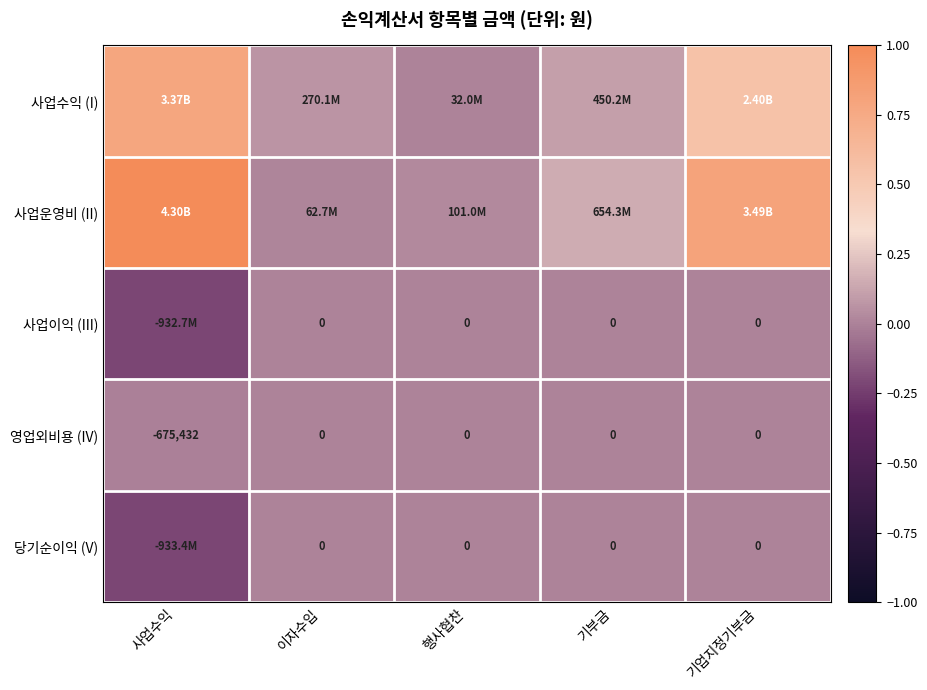

Which category has the highest value across all series?

사업수익